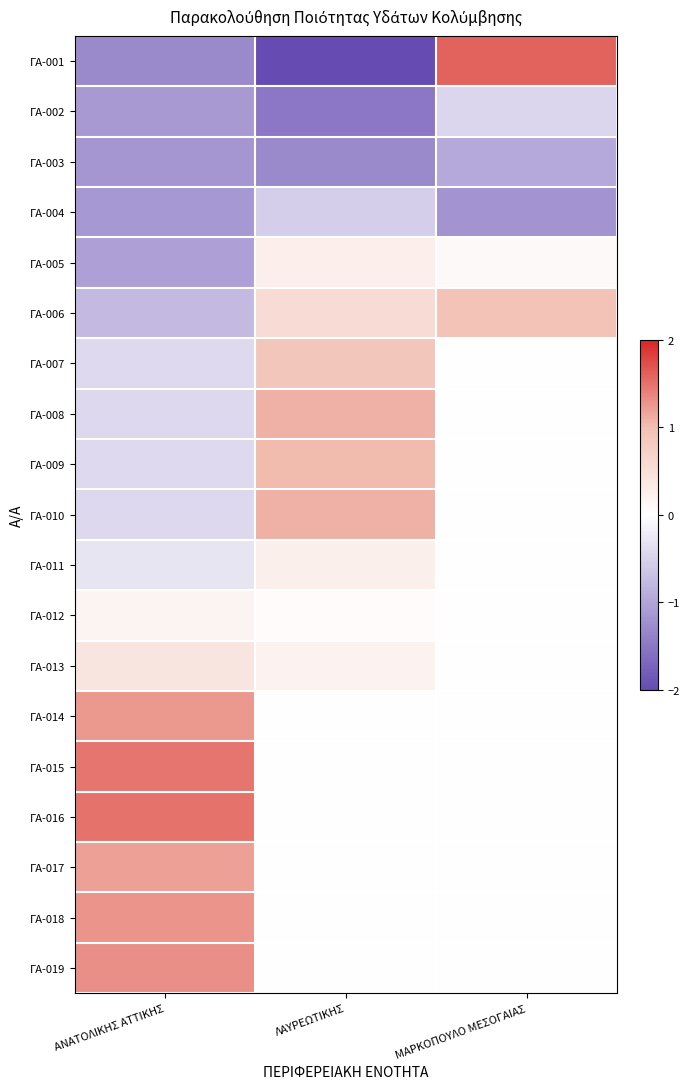

What is the difference between the highest and lowest values at ΛΑΥΡΕΩΤΙΚΗΣ?

3.1